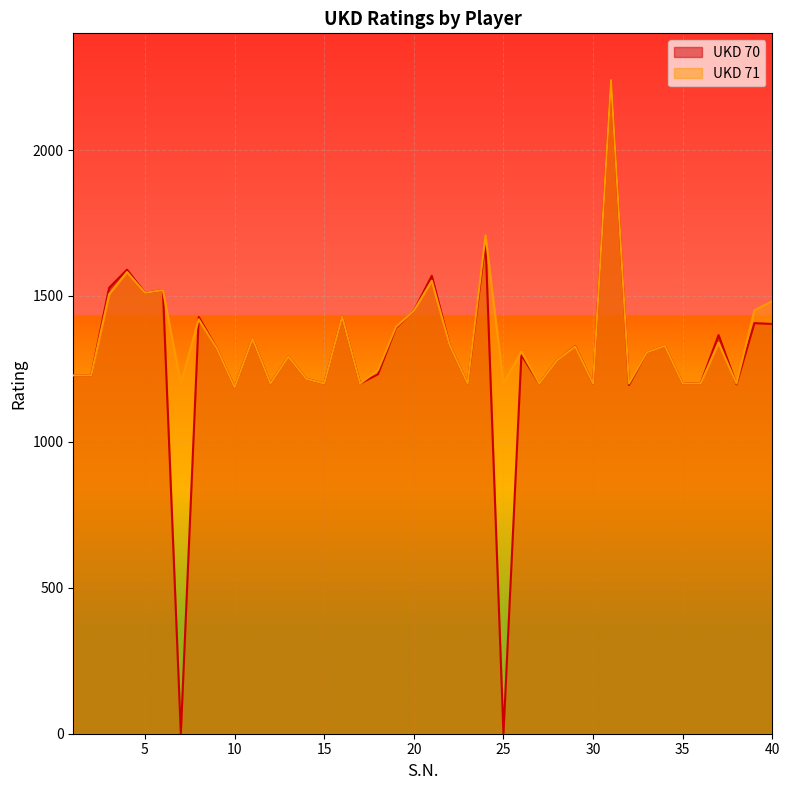

Count the number of data series in this chart.

2